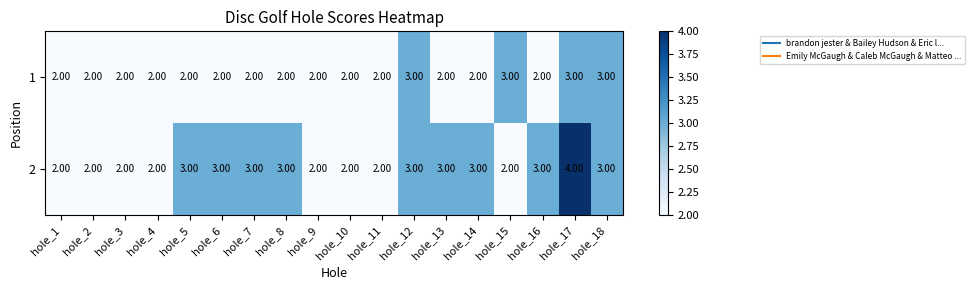

Rank the series by their maximum value, from highest to lowest.

2, 1